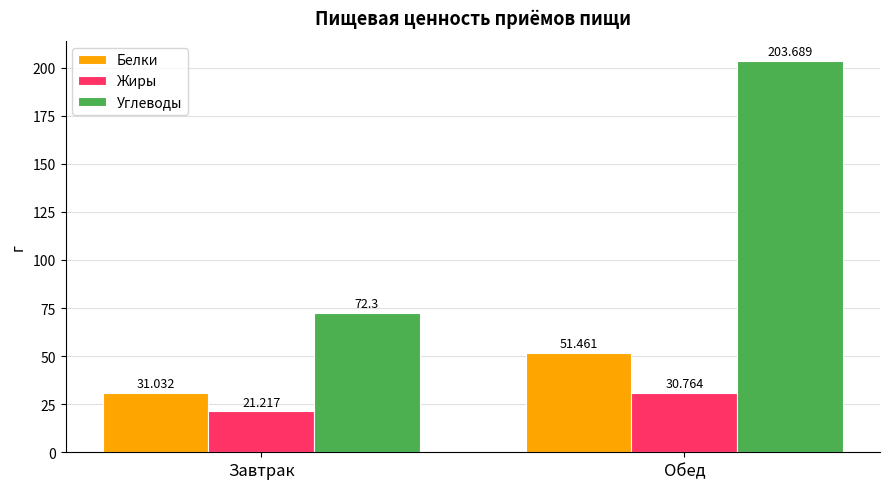

What is the average value of the Углеводы series?

138.0